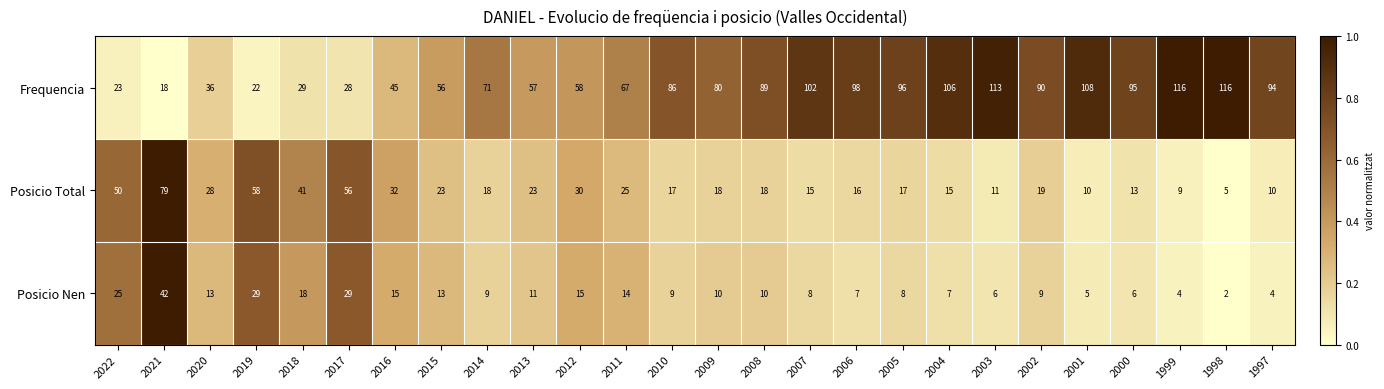

Which series has the largest total across all categories?

Frequencia